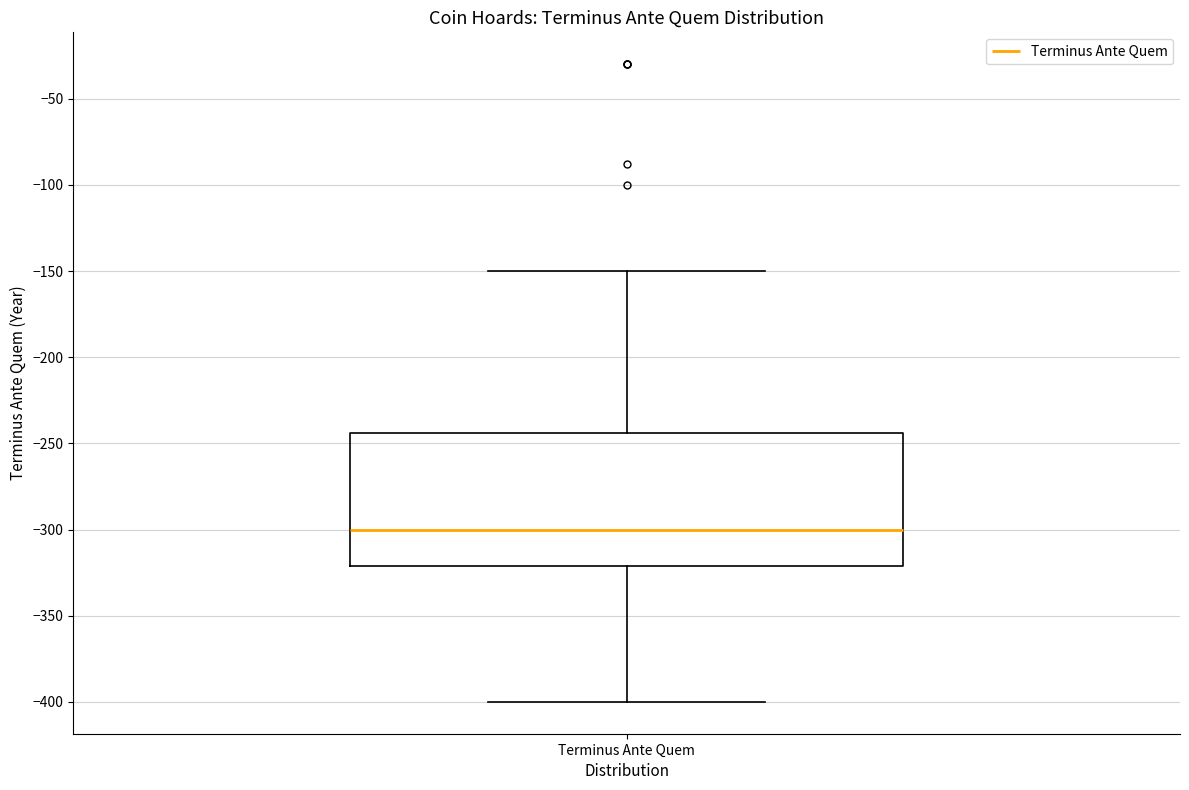

Read this box plot against the y-axis: the position of the median line, the range covered by the box, and the ends of both whiskers. The values are not printed on the chart, so give them approximately, as read against the axis.

median -300, box -320 to -245, whiskers -400 to -150